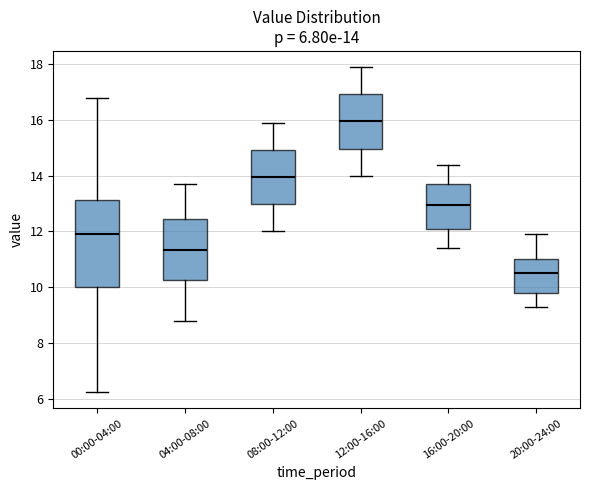

Which box has the highest median line?

12:00-16:00